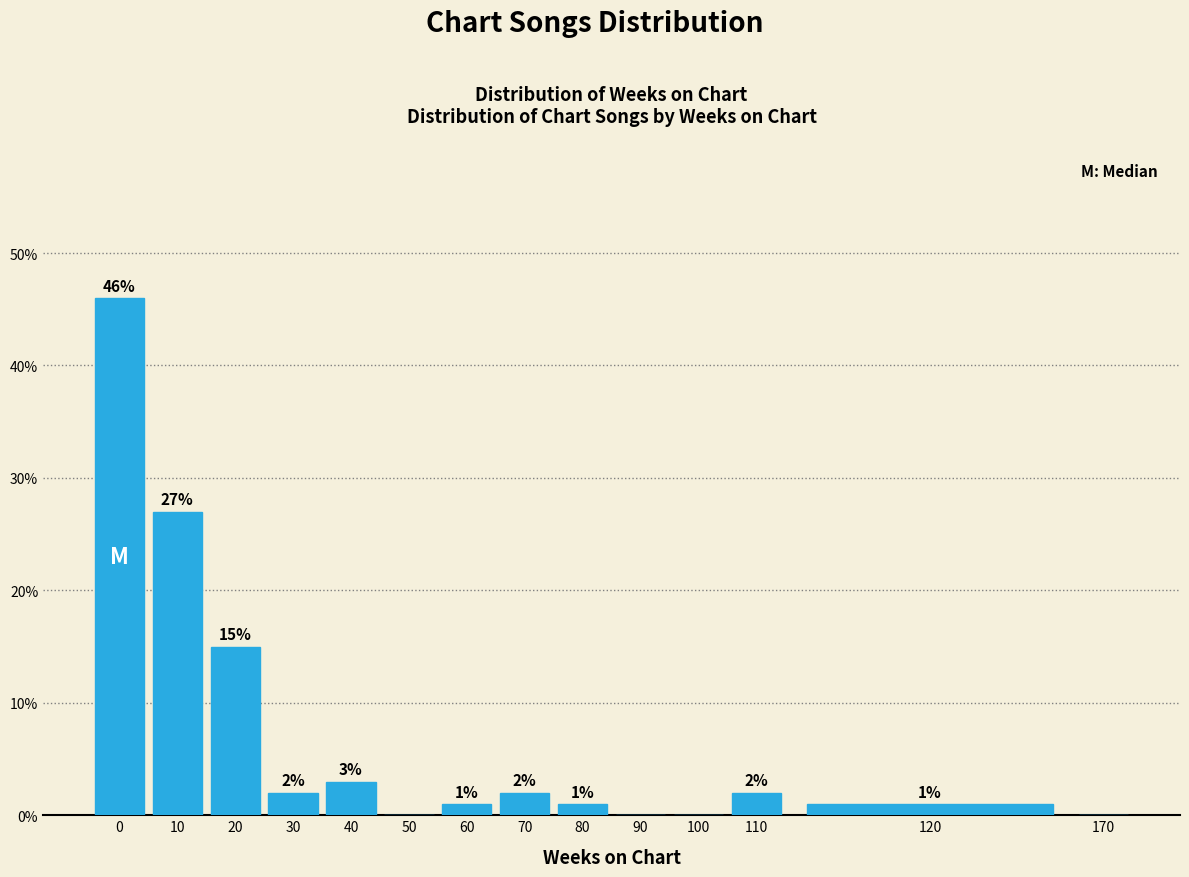

Reading left to right, list all the values displayed in this chart.

0=46	10=27	20=15	30=2	40=3	50=0	60=1	70=2	80=1	90=0	100=0	110=2	120=1	170=0